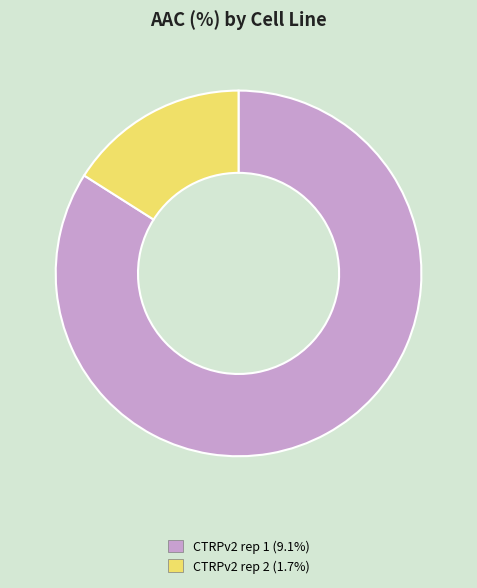

Which slice is the largest?

CTRPv2 rep 1